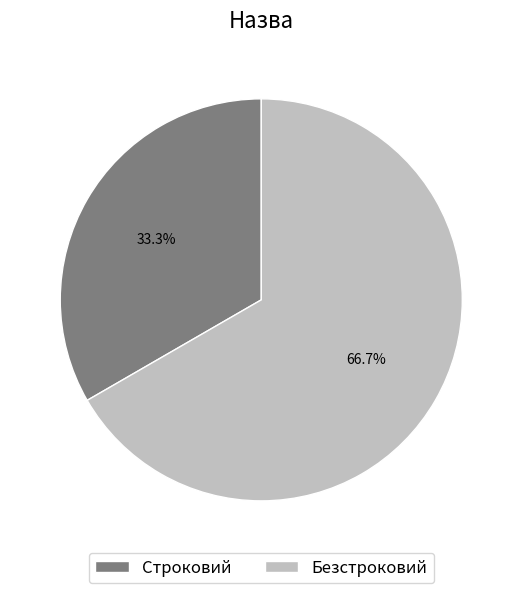

Approximately how many times larger is the value at Безстроковий compared to Строковий?

2.0